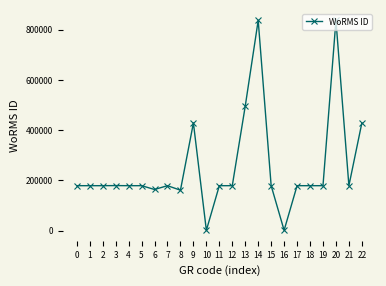

True or false: the data has more than 0 interior local peaks.

True